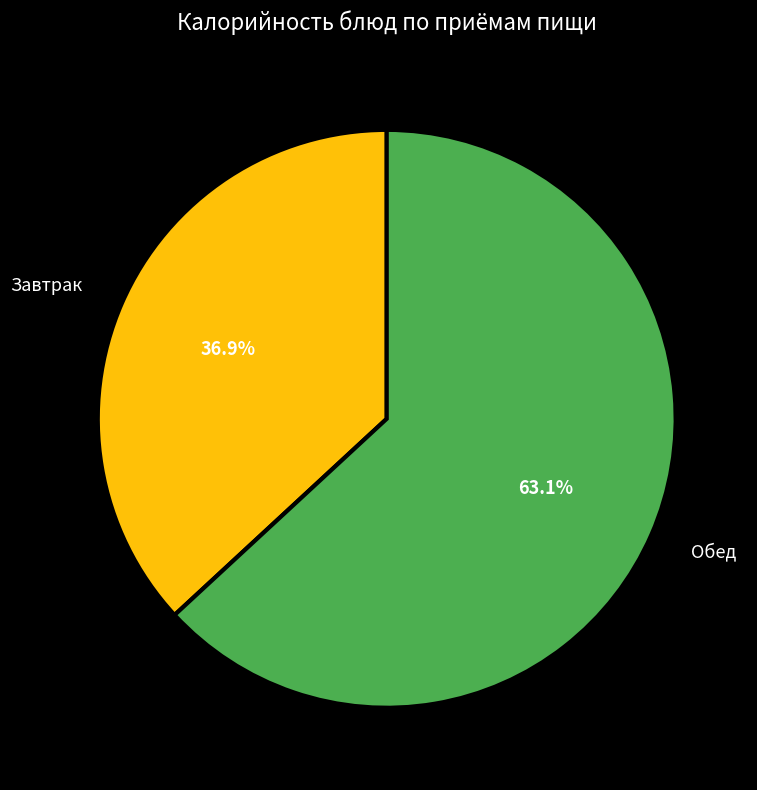

Combined, do Обед and Завтрак account for over 50%?

Yes